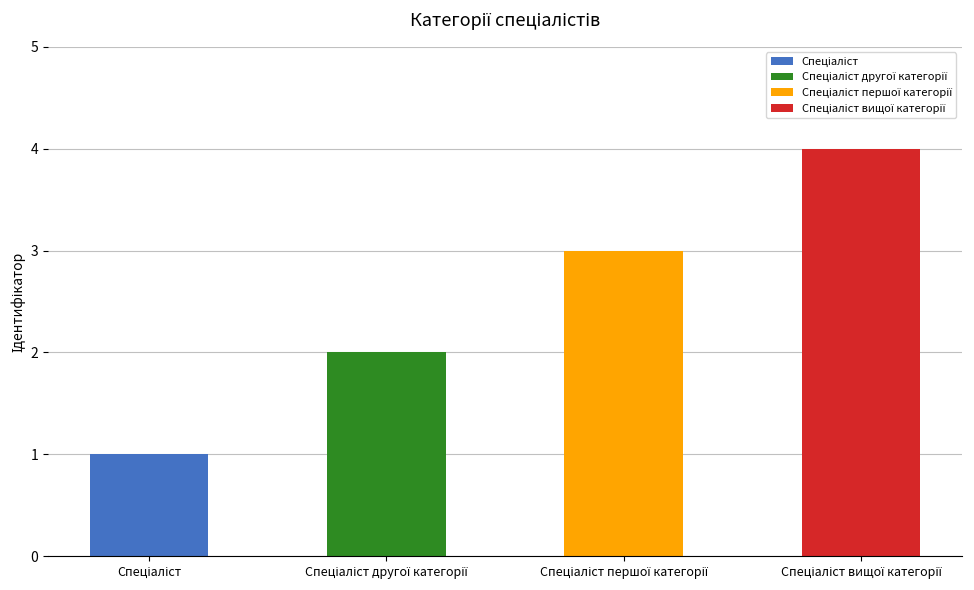

What is the average value?

2